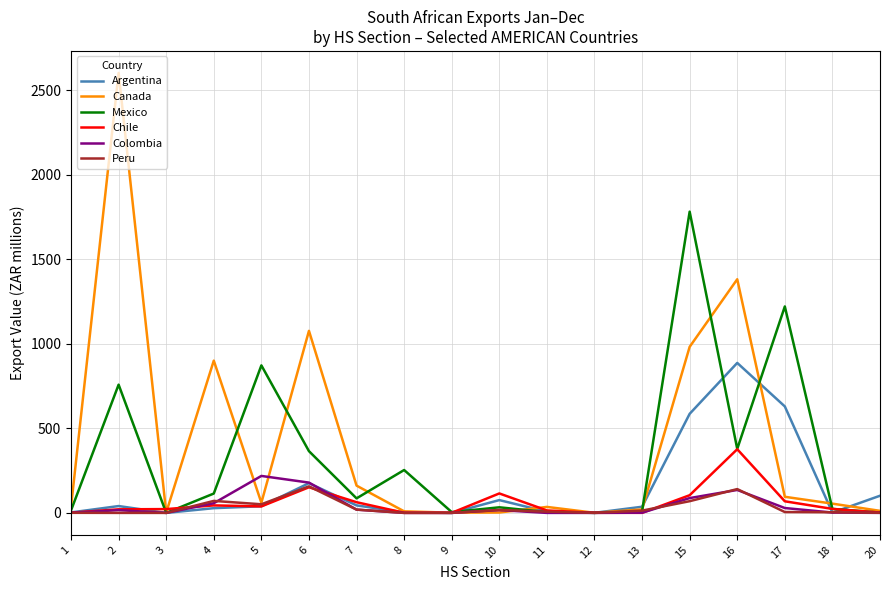

Which series has the largest range (max minus min)?

Canada